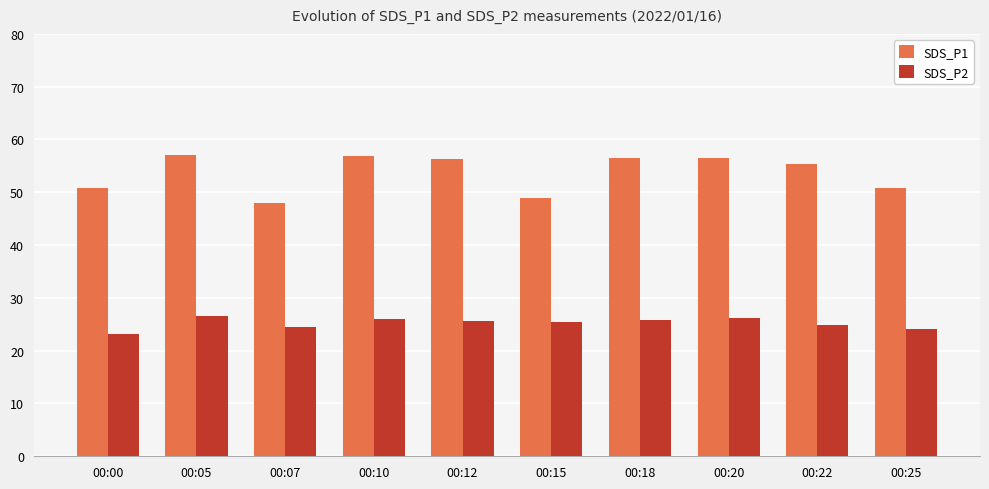

The SDS_P1 series shows 56.9 at 00:10. True or false?

True